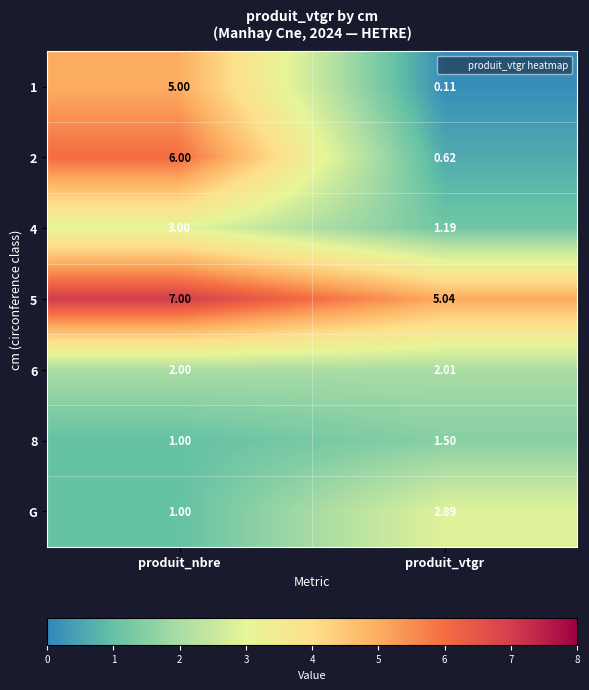

Which category has the lowest value in the 4 series?

produit_vtgr